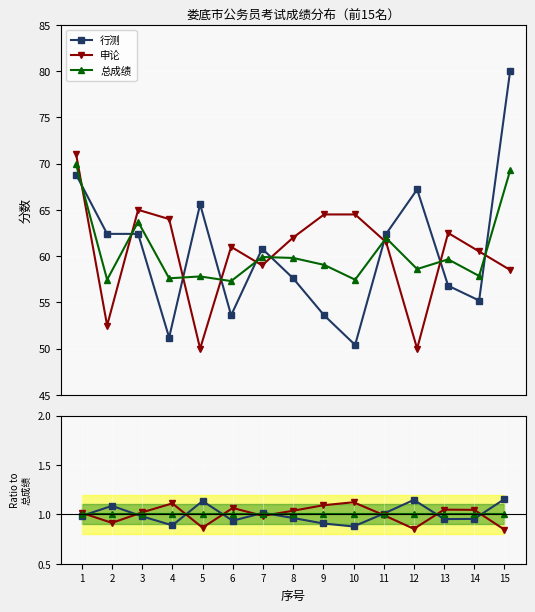

Does the chart display data point markers on the line(s)?

Yes